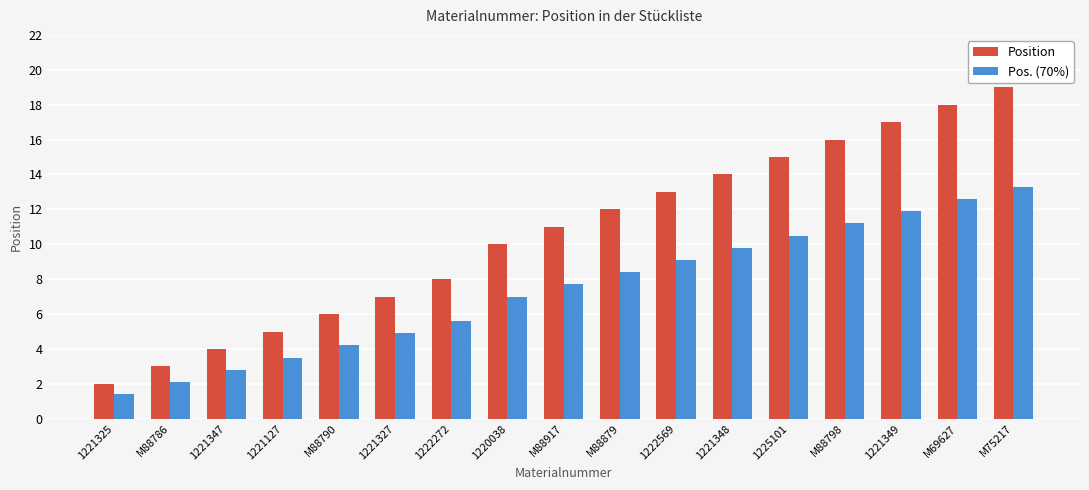

At how many categories does at least one series exceed 9?

10